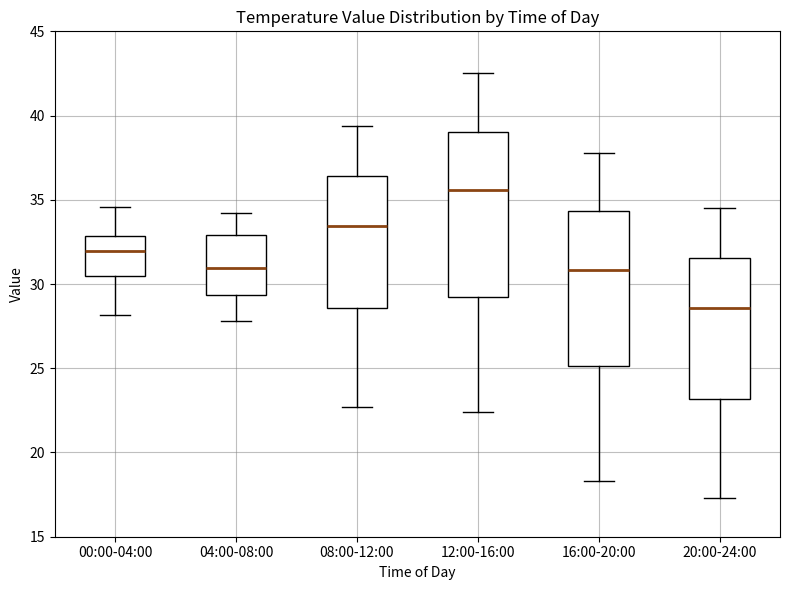

Reading left to right, read every box against the y-axis: the position of its median line, the range the box covers, and the ends of its whiskers. The values are not printed on the chart, so give them approximately, as read against the axis.

00:00-04:00: median 32.0, box 30.5 to 33.0, whiskers 28.0 to 34.5
04:00-08:00: median 31.0, box 29.5 to 33.0, whiskers 28.0 to 34.0
08:00-12:00: median 33.5, box 28.5 to 36.5, whiskers 22.5 to 39.5
12:00-16:00: median 35.5, box 29.0 to 39.0, whiskers 22.5 to 42.5
16:00-20:00: median 31.0, box 25.0 to 34.5, whiskers 18.5 to 38.0
20:00-24:00: median 28.5, box 23.0 to 31.5, whiskers 17.5 to 34.5